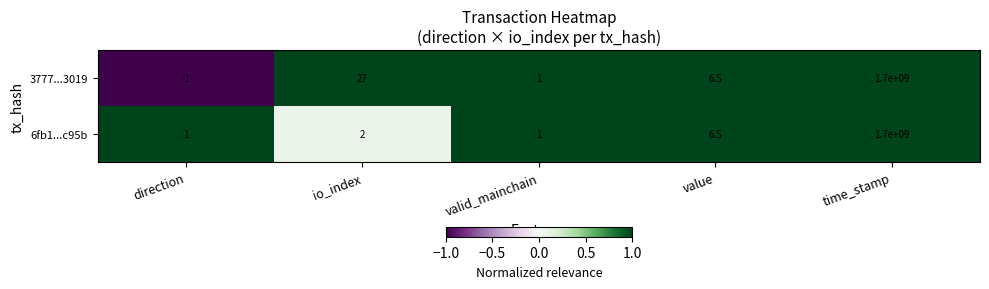

How many categories are shown in the chart?

5